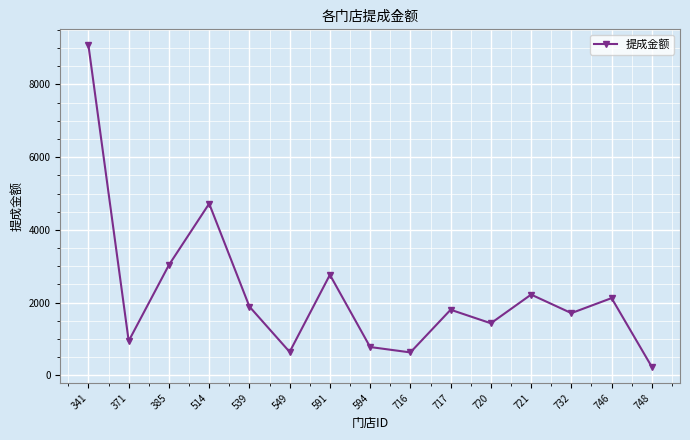

What is the sum of all values?

34009.4